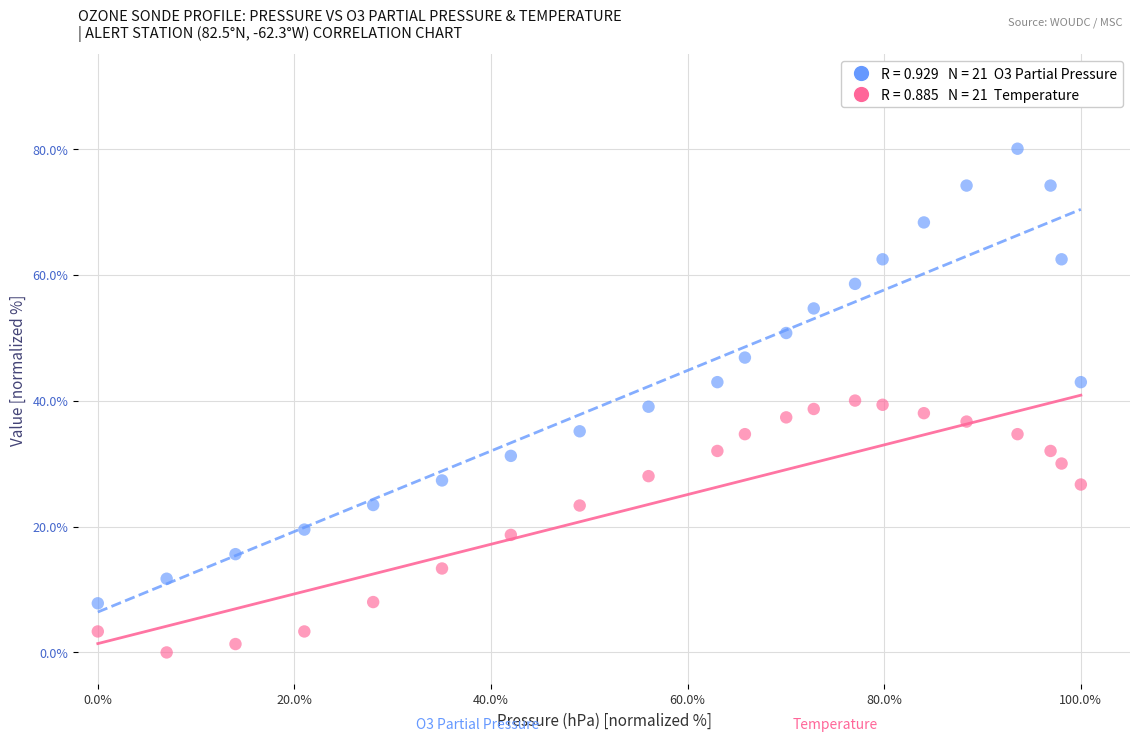

Across all data points, what is the range of Y values (max minus min)?

80.0